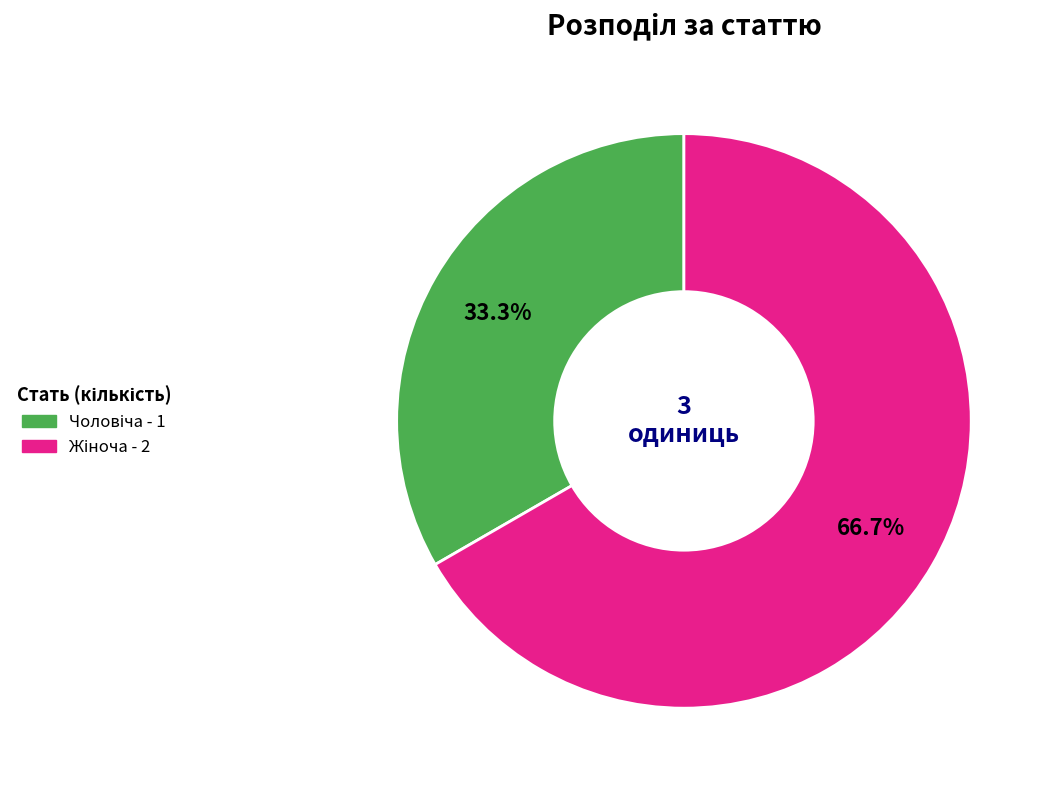

Is there a majority slice in this chart?

Yes